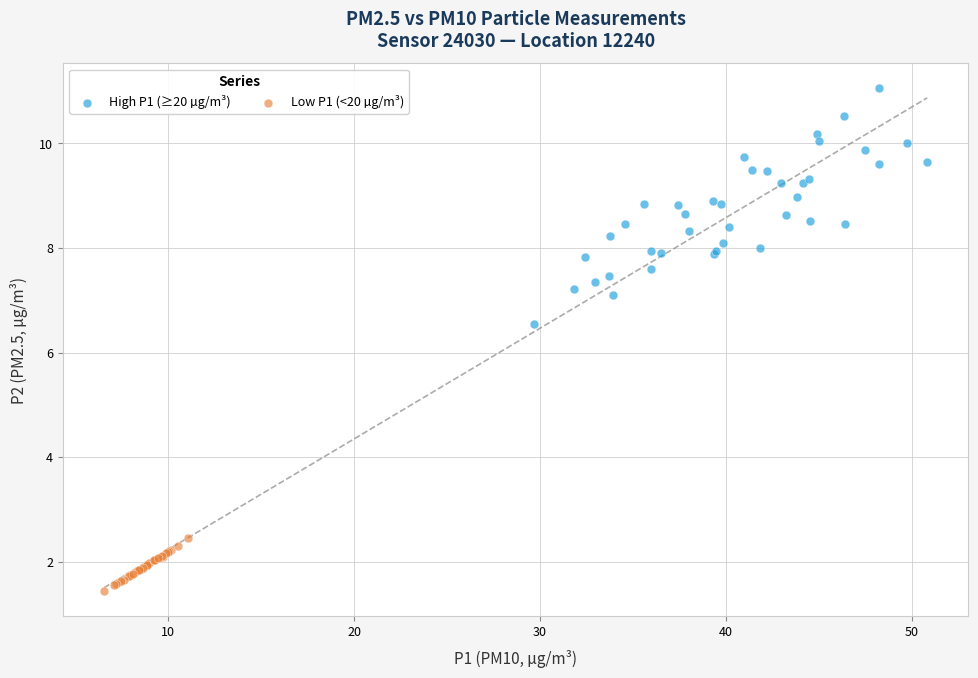

Which series contains the highest Y value?

High P1 (≥20 µg/m³)